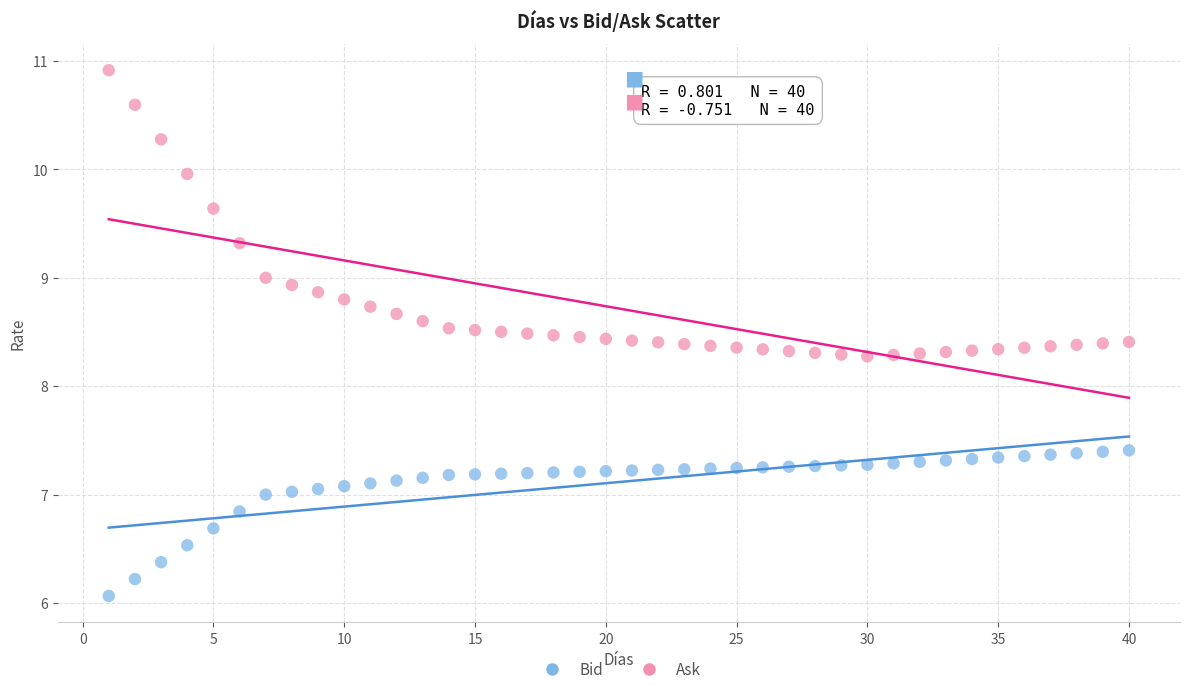

In the Bid series, what Y value is closest to 6?

6.1